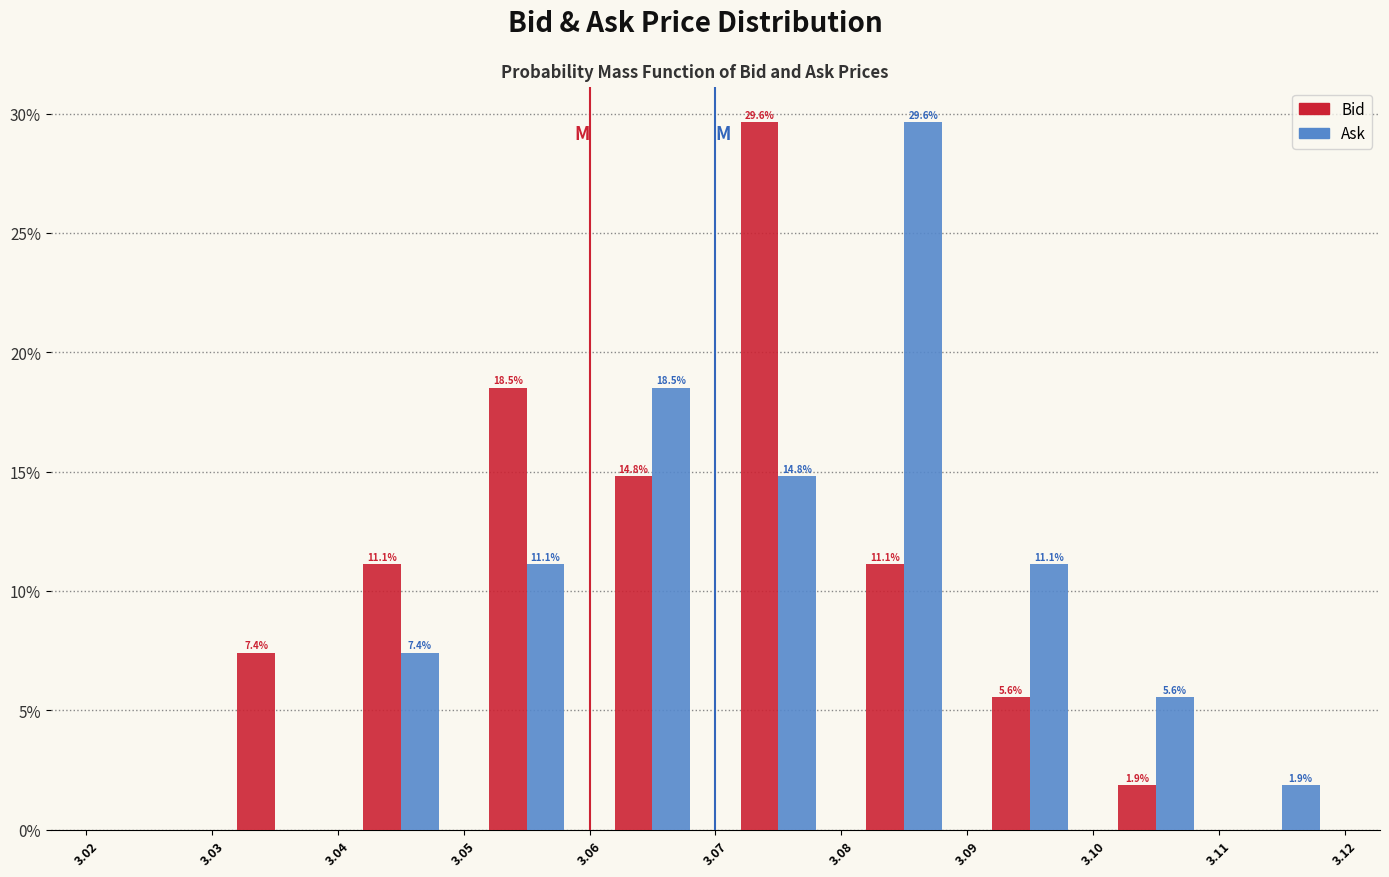

In the Bid series, which range on the x-axis has the tallest bar?

3.07 to 3.08